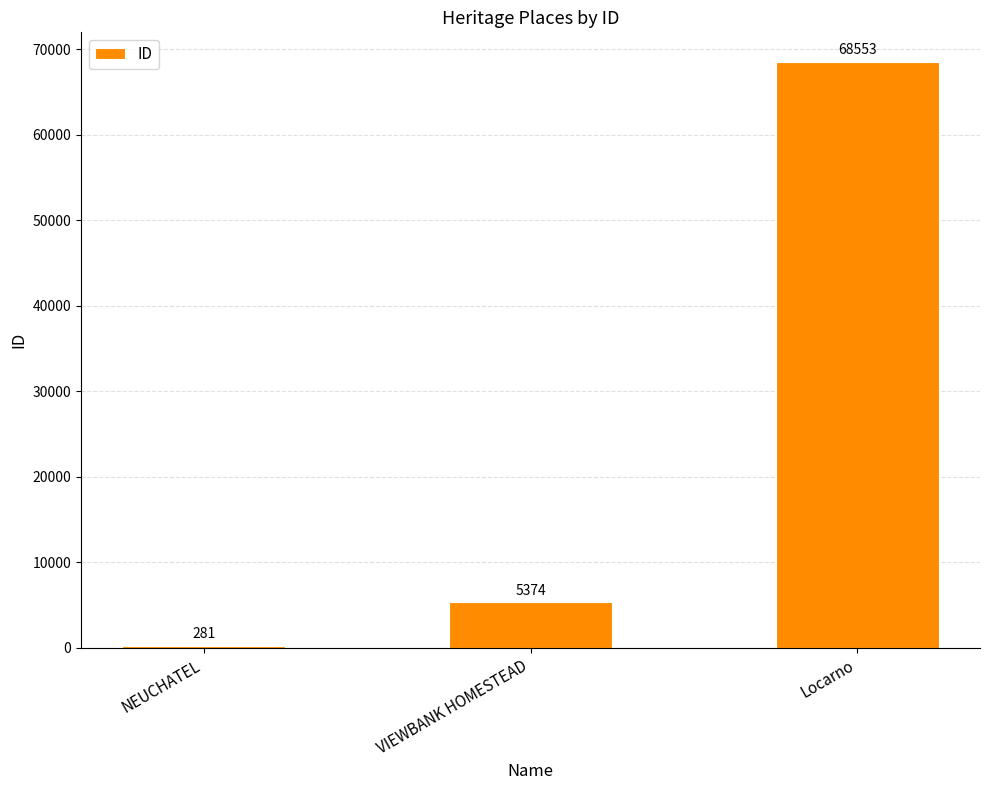

Reading right to left, transcribe all the data shown in this chart.

68553	5374	281